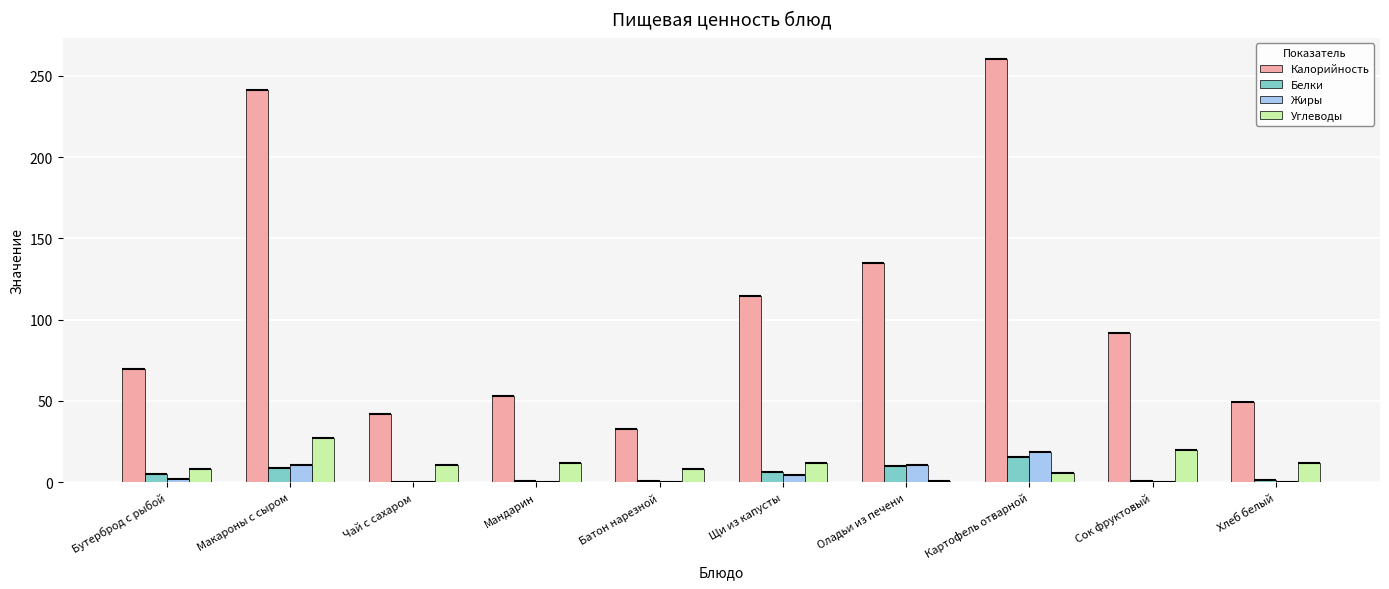

How many data points in Углеводы are less than 11?

5